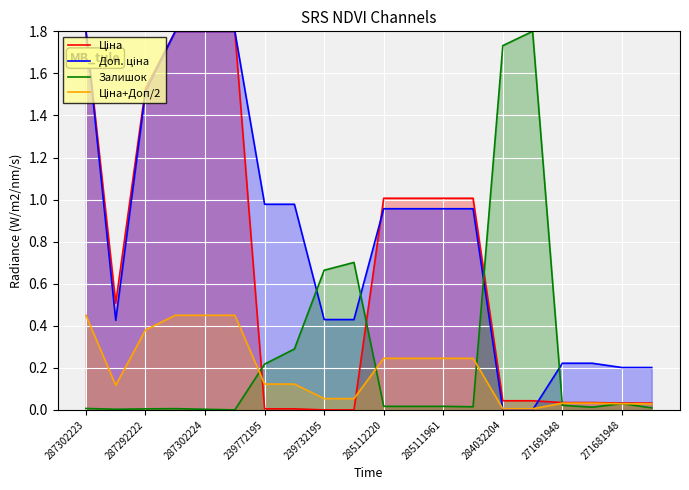

True or false: Залишок has a value of 1.7 at 284032204.

True